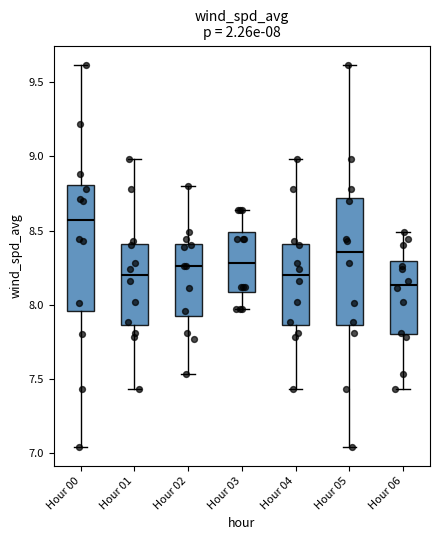

Which box has the highest median line?

Hour 00